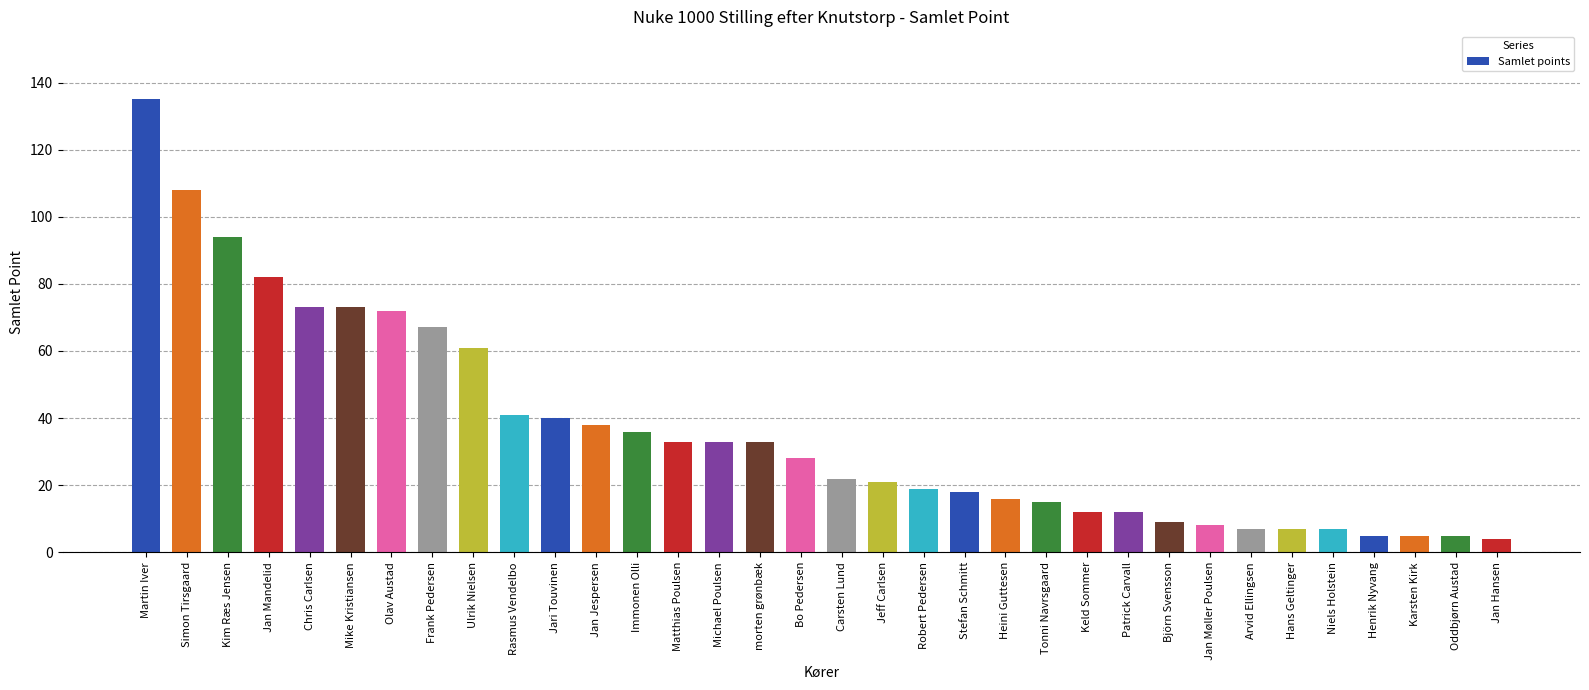

Reading left to right, what are all the values shown in this chart?

135	108	94	82	73	73	72	67	61	41	40	38	36	33	33	33	28	22	21	19	18	16	15	12	12	9	8	7	7	7	5	5	5	4